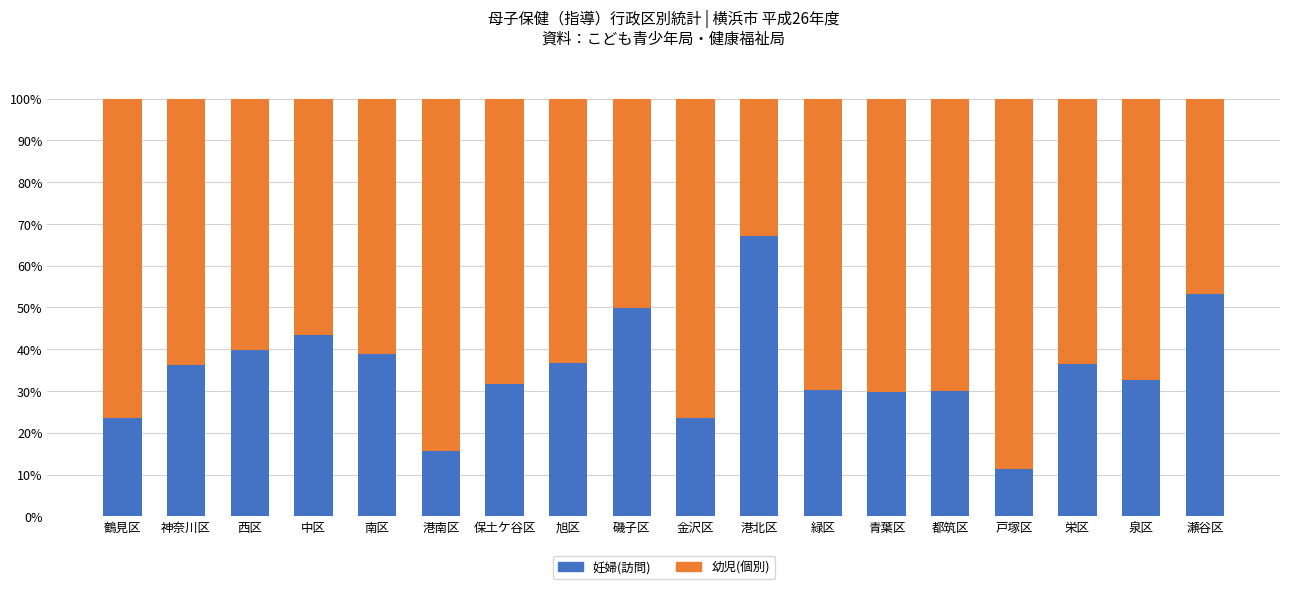

Read the 妊婦(訪問) value at 神奈川区.

36.3